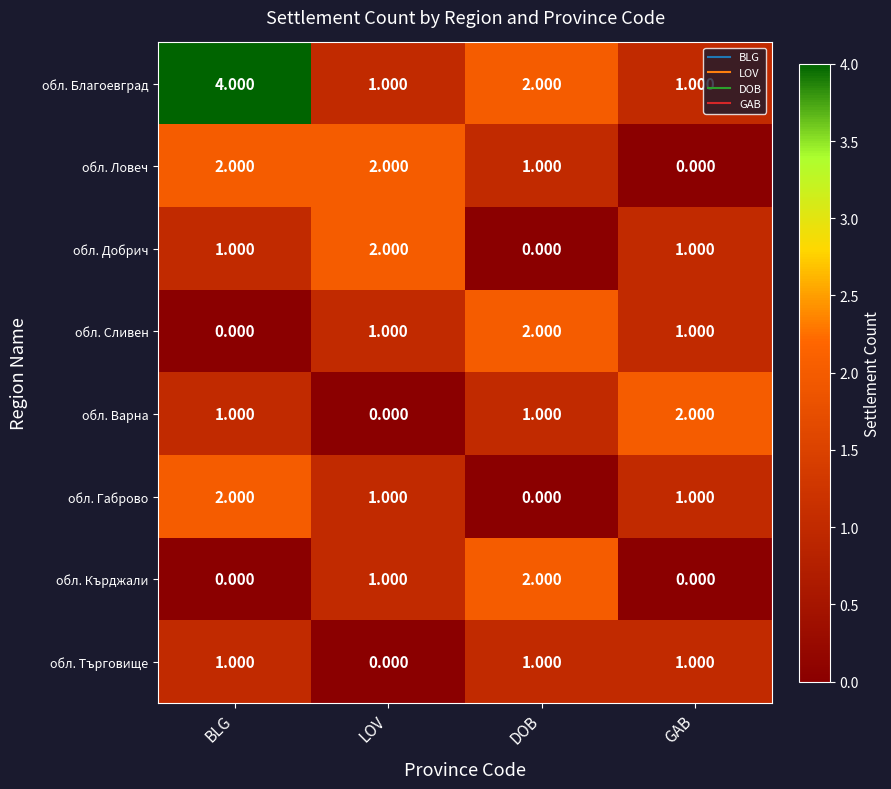

How many series are shown in this chart?

8